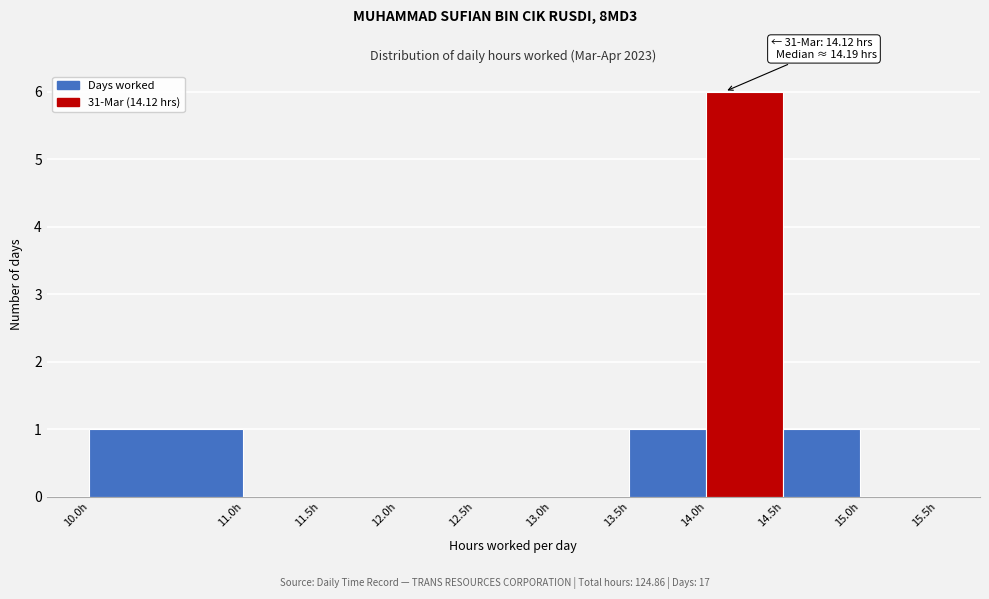

Which range on the x-axis has the tallest bar?

14.0 to 14.5